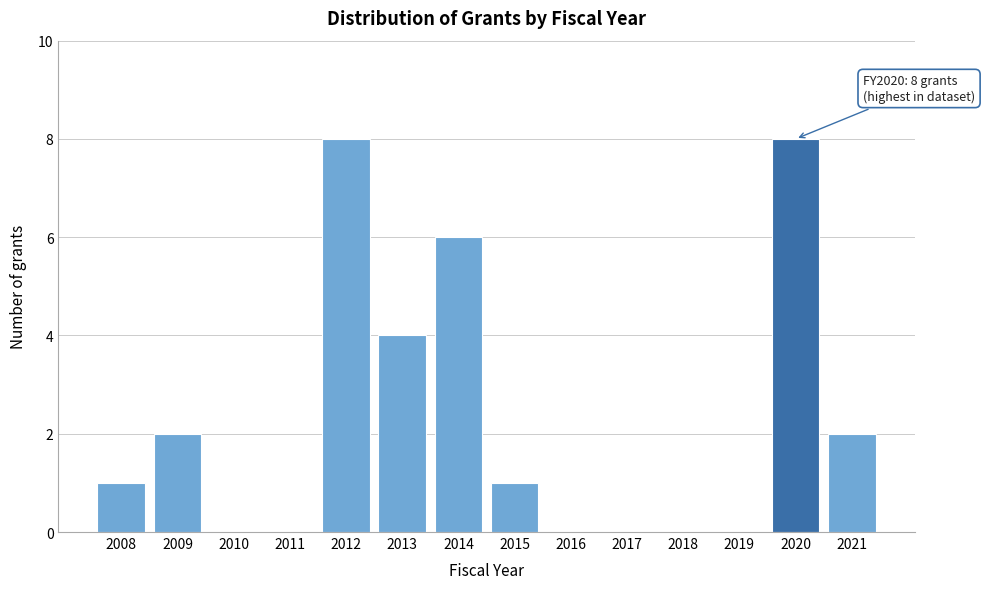

Reading left to right, transcribe all the data shown in this chart.

2008=1	2009=2	2010=0	2011=0	2012=8	2013=4	2014=6	2015=1	2016=0	2017=0	2018=0	2019=0	2020=8	2021=2